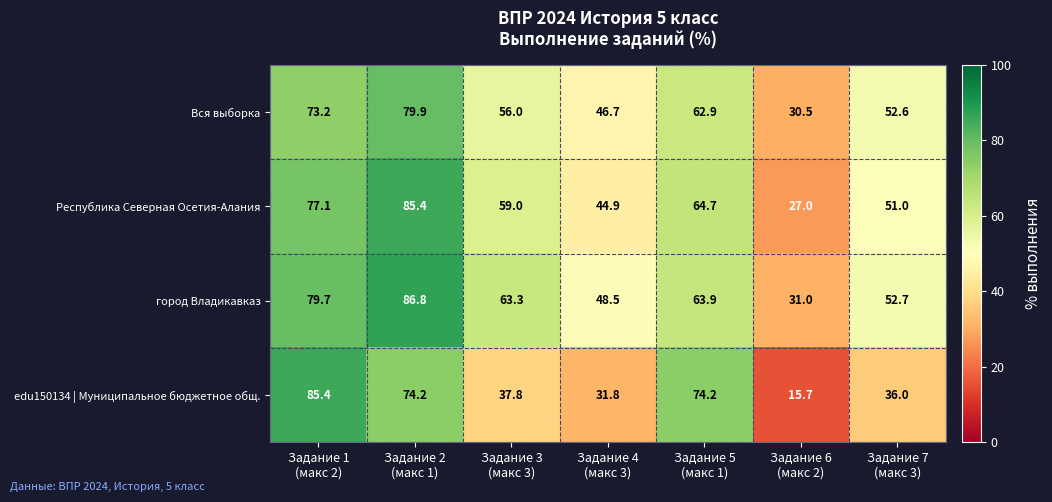

Reading left to right, extract all data points from this chart.

Вся выборка: 73.2	79.9	56.0	46.7	62.9	30.5	52.6
Республика Северная Осетия-Алания: 77.1	85.4	59.0	44.9	64.7	27.0	51.0
город Владикавказ: 79.7	86.8	63.3	48.5	63.9	31.0	52.7
edu150134 | Муниципальное бюджетное общ.: 85.4	74.2	37.8	31.8	74.2	15.7	36.0